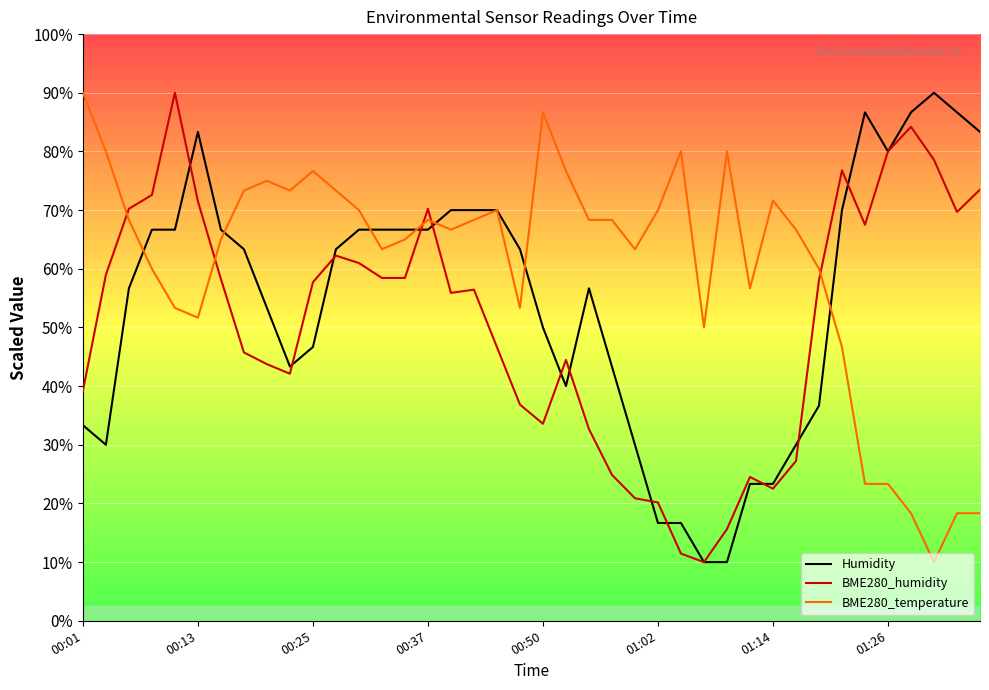

Which series has the largest total across all categories?

BME280_temperature